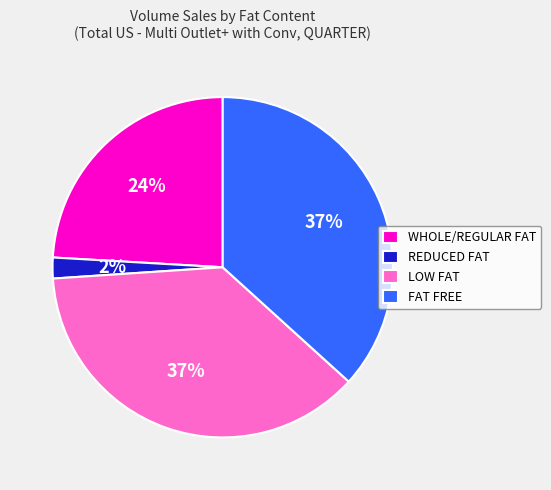

Is there any slice that represents more than half of the pie?

No